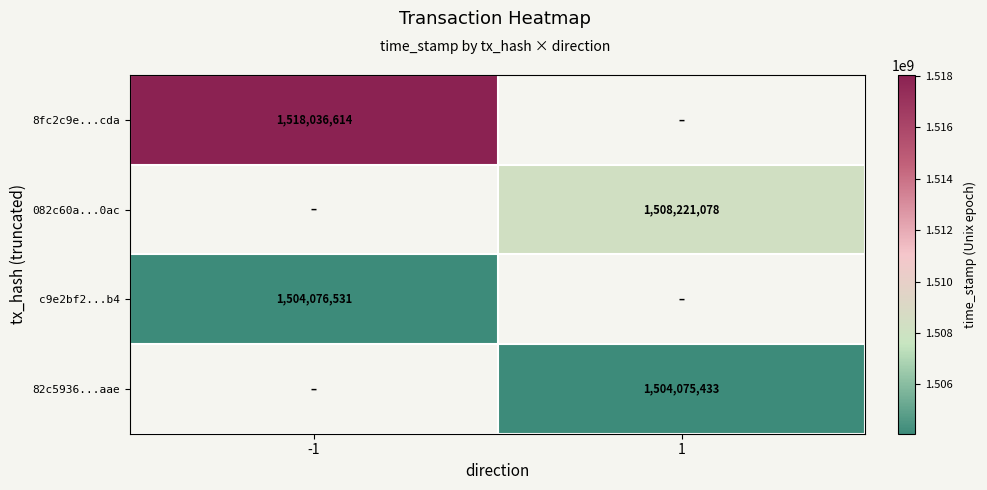

The value of c9e2bf2...b4 at -1 is 1504076531. True or false?

True